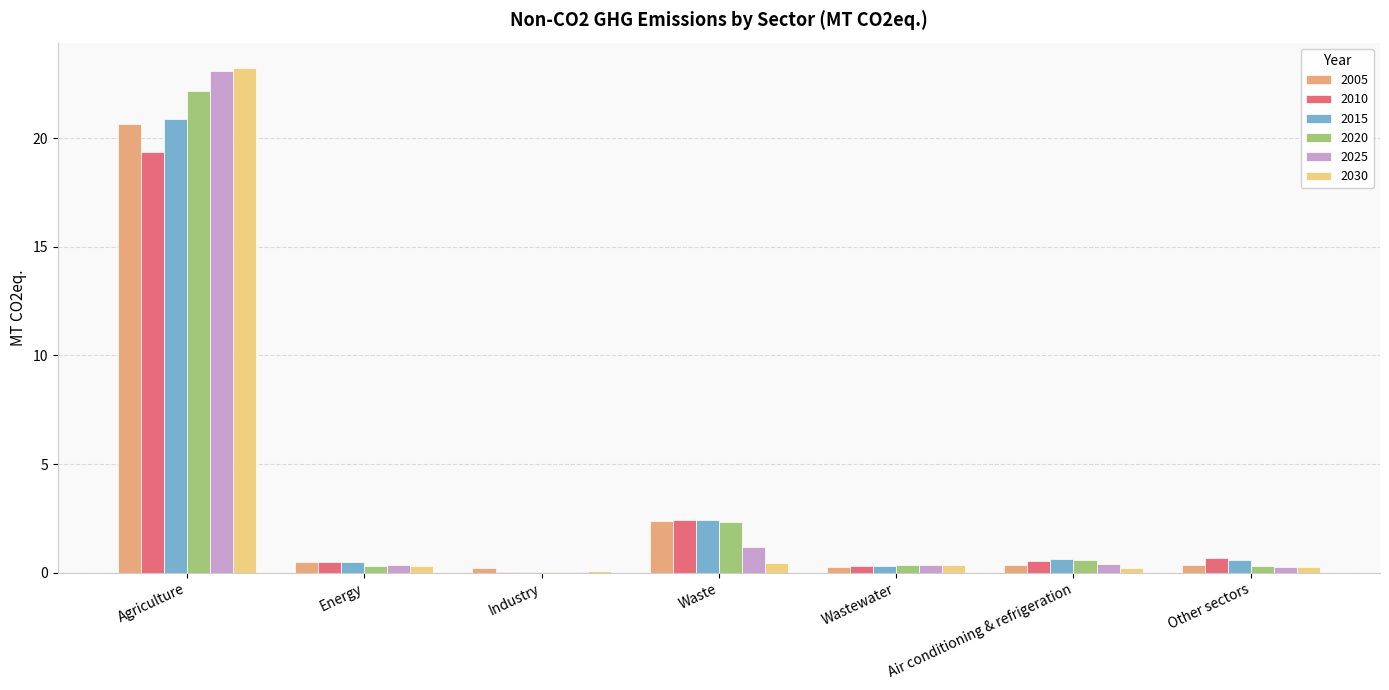

Is it true that 2015 equals 0.9 at Waste?

False